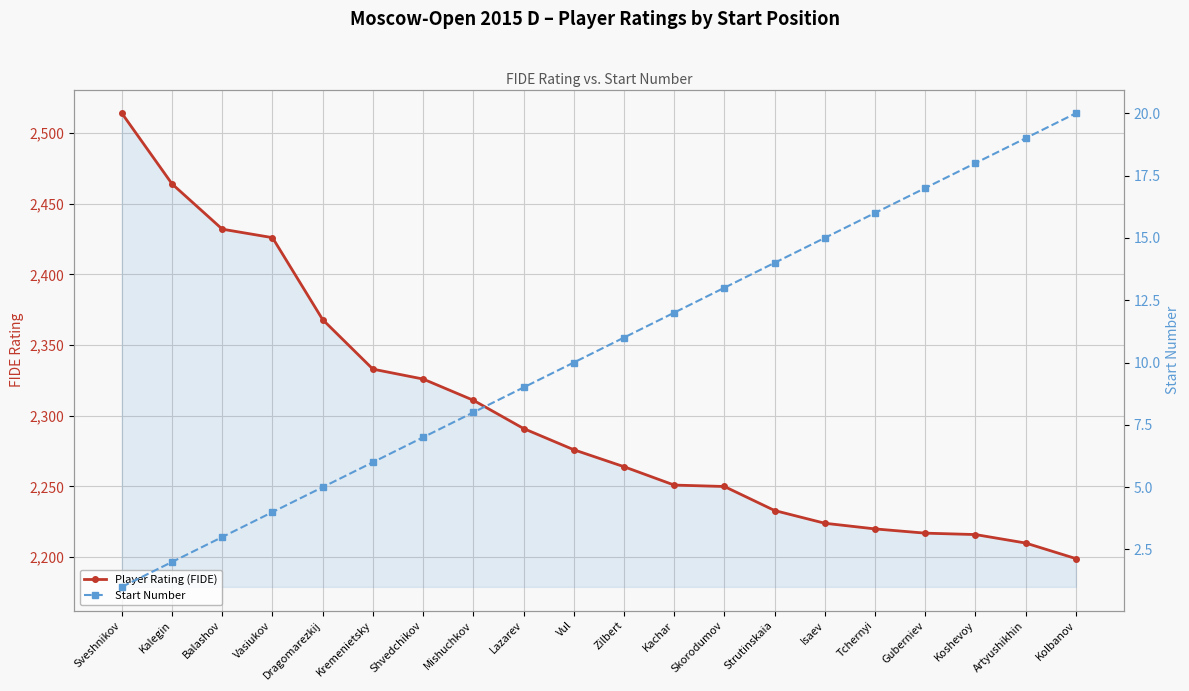

Count the number of categories in the chart.

20